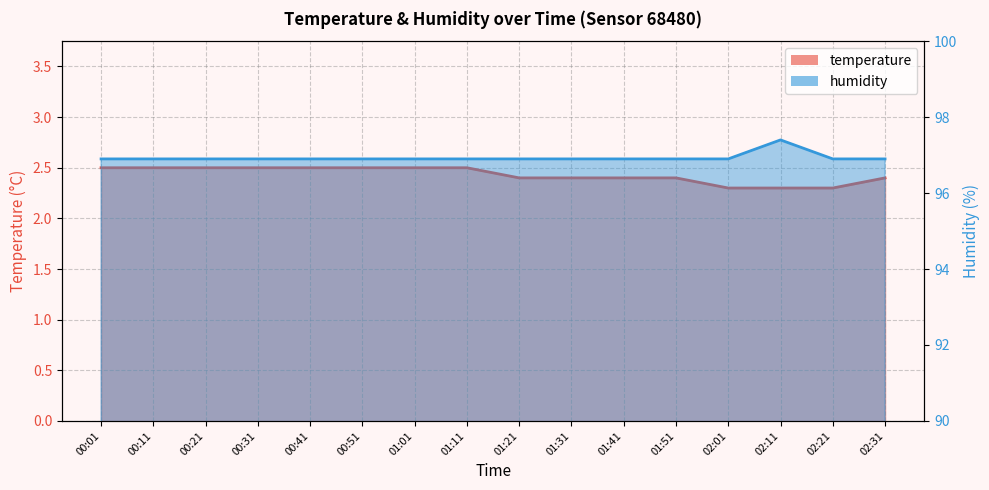

Which series has the largest range (max minus min)?

humidity